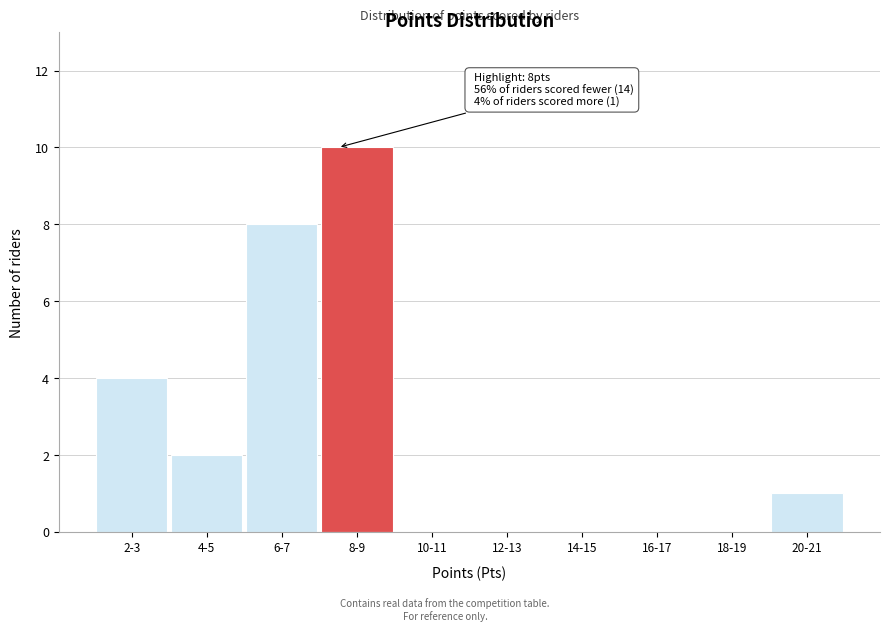

Reading right to left, transcribe all the data shown in this chart.

20-21=1	18-19=0	16-17=0	14-15=0	12-13=0	10-11=0	8-9=10	6-7=8	4-5=2	2-3=4